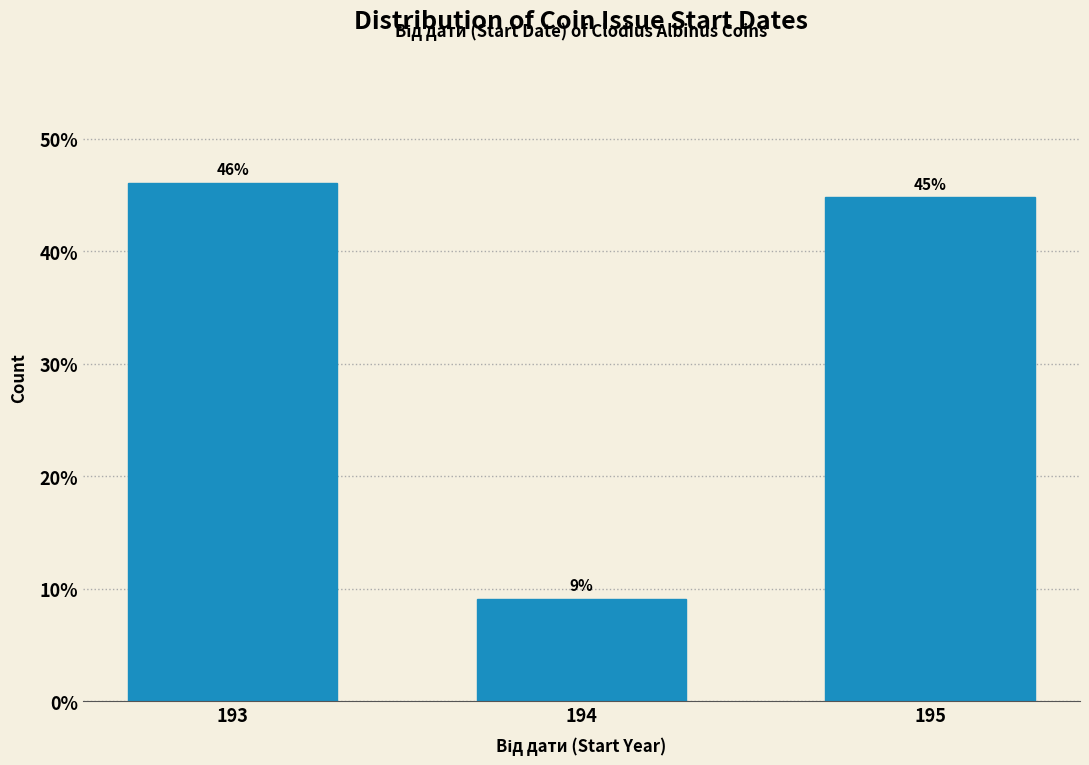

Is it true that the value at 193 is 46.1?

True